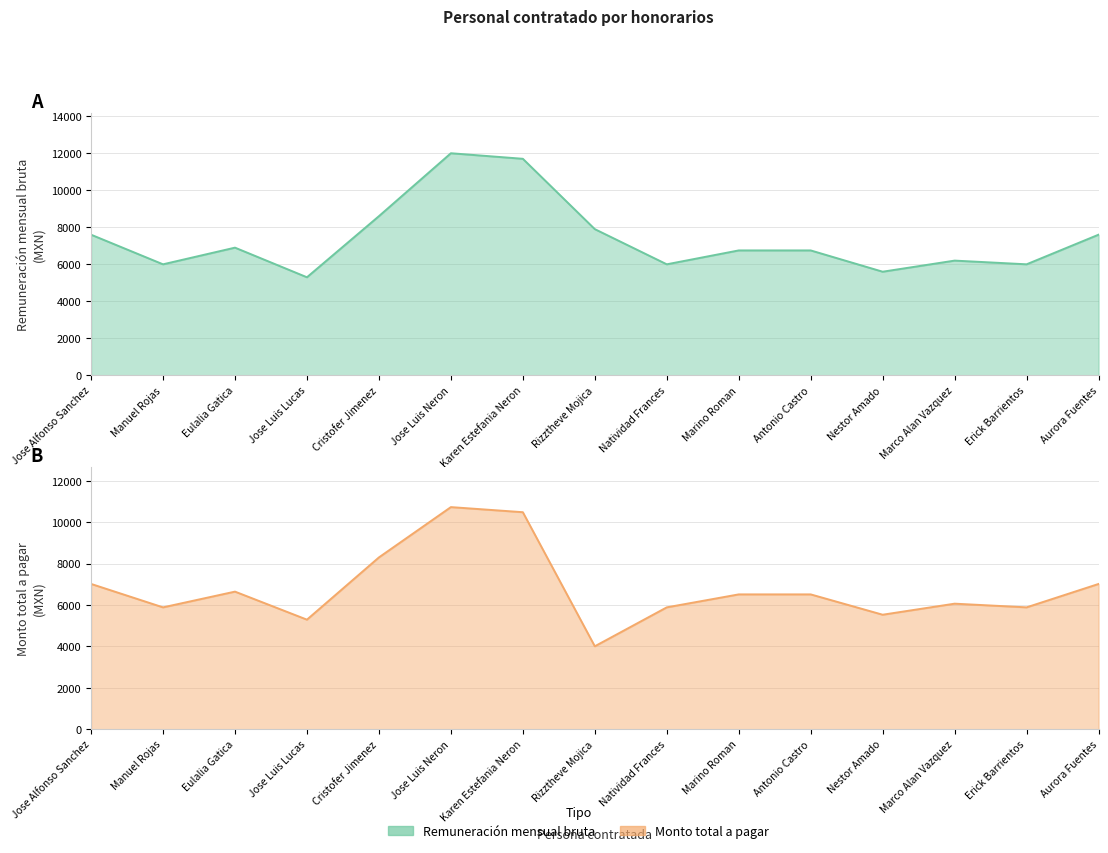

Between Aurora Fuentes and Jose Luis Neron, which is larger?

Jose Luis Neron